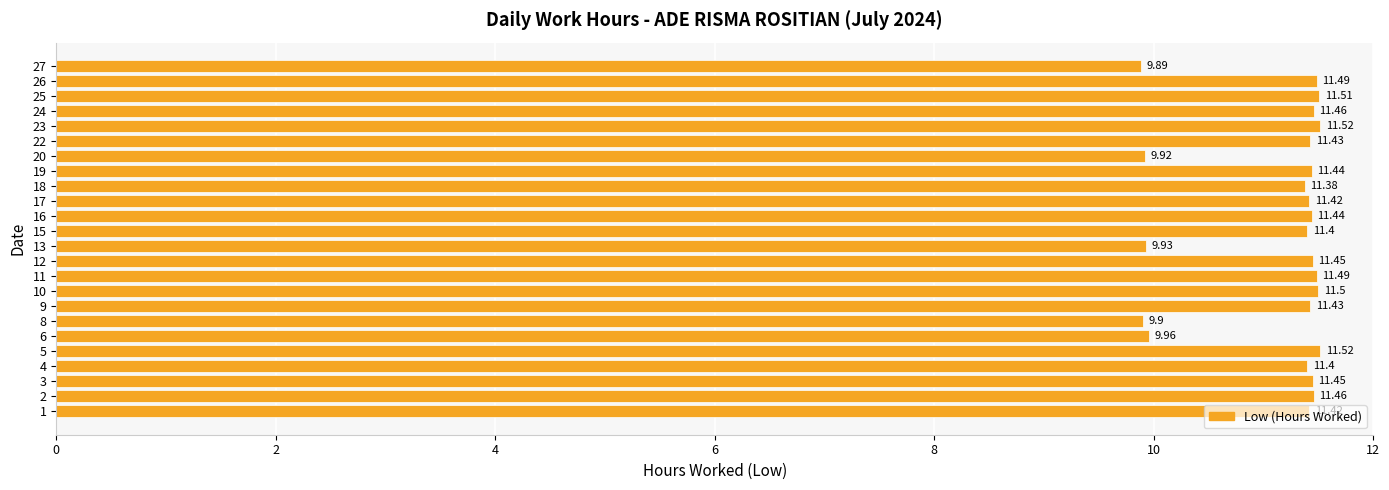

What is the change in value from 4 to 10?

+0.1